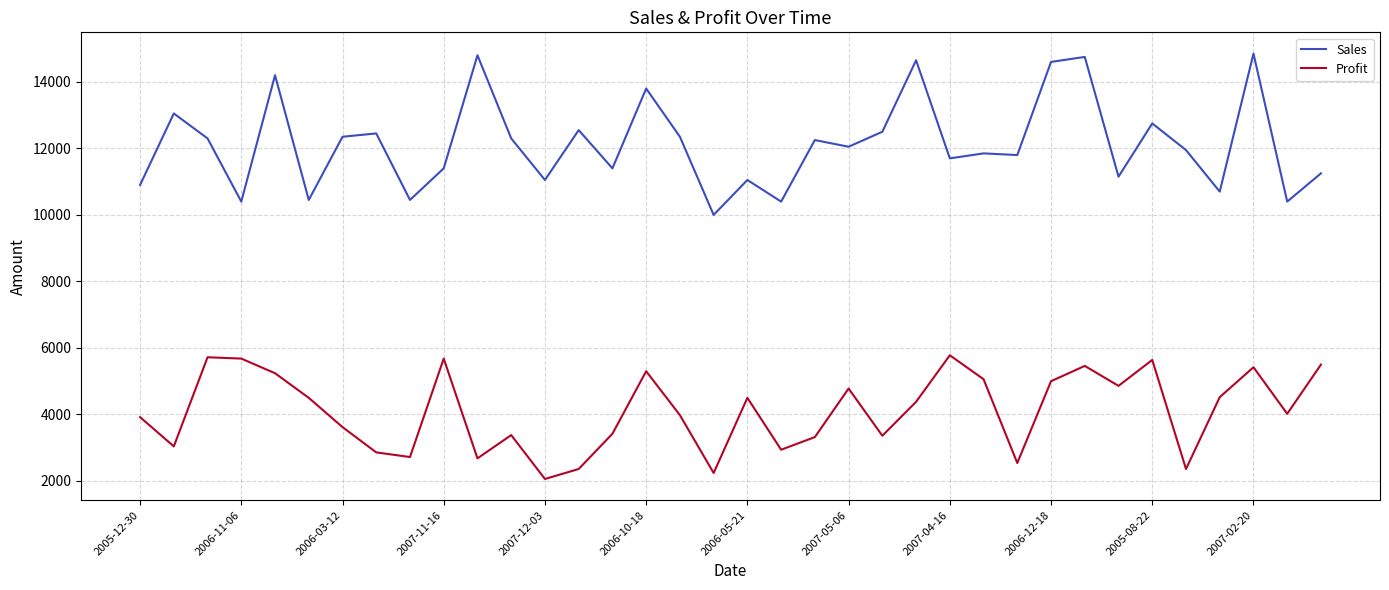

What is the difference between the maximum and minimum values in the Profit series?

3720